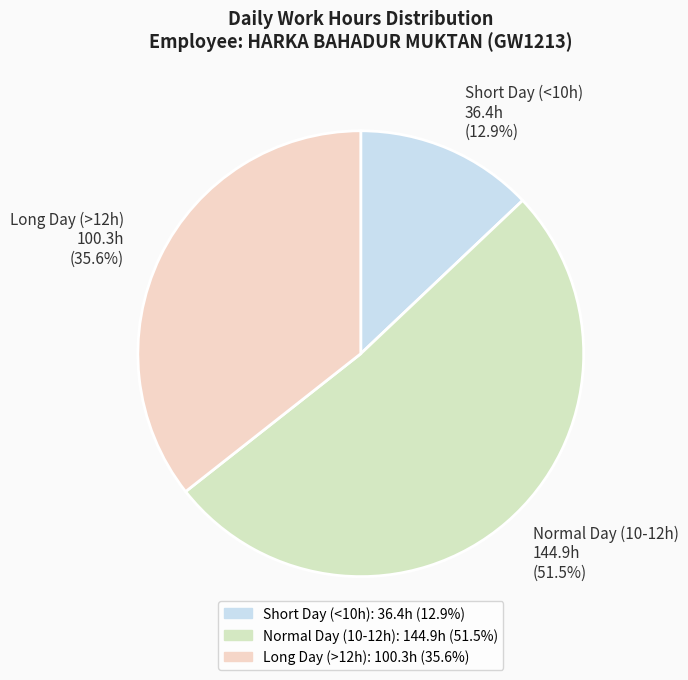

Count the number of slices in the pie.

3